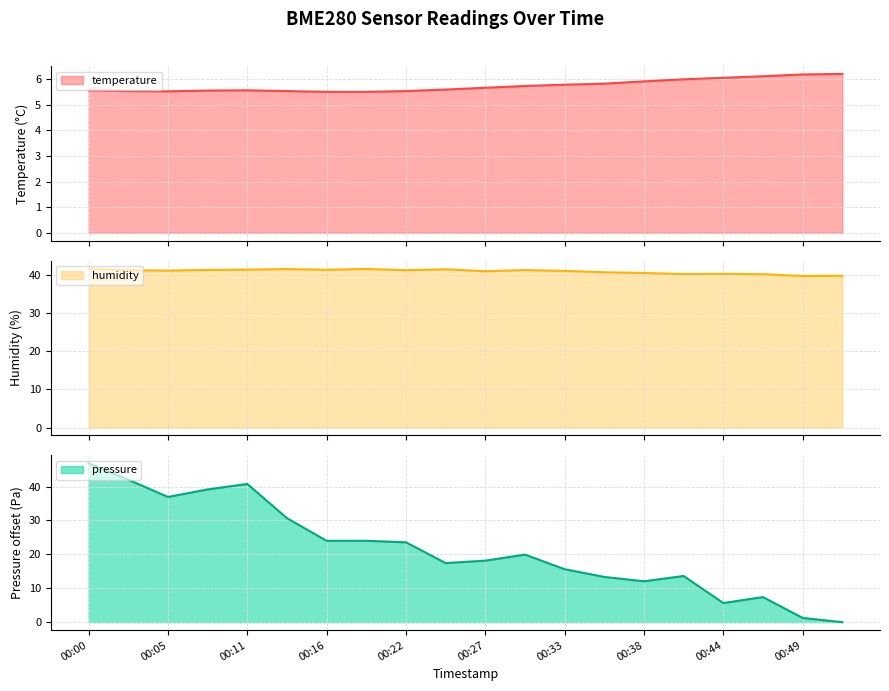

Reading left to right, what are all the values shown in this chart?

temperature: 00:00=5.6	00:03=5.5	00:05=5.5	00:08=5.6	00:11=5.6	00:14=5.5	00:16=5.5	00:19=5.5	00:22=5.5	00:25=5.6	00:27=5.7	00:30=5.7	00:33=5.8	00:35=5.8	00:38=5.9	00:41=6.0	00:44=6.1	00:46=6.1	00:49=6.2	00:52=6.2
humidity: 00:00=41.6	00:03=41.2	00:05=41.1	00:08=41.3	00:11=41.4	00:14=41.5	00:16=41.3	00:19=41.5	00:22=41.2	00:25=41.5	00:27=41.0	00:30=41.2	00:33=41.0	00:35=40.7	00:38=40.5	00:41=40.2	00:44=40.3	00:46=40.2	00:49=39.7	00:52=39.8
pressure_norm: 00:00=46.9	00:03=42.0	00:05=36.9	00:08=39.1	00:11=40.8	00:14=30.7	00:16=24.0	00:19=24.0	00:22=23.6	00:25=17.4	00:27=18.1	00:30=19.9	00:33=15.6	00:35=13.3	00:38=12.1	00:41=13.6	00:44=5.6	00:46=7.4	00:49=1.2	00:52=0.0